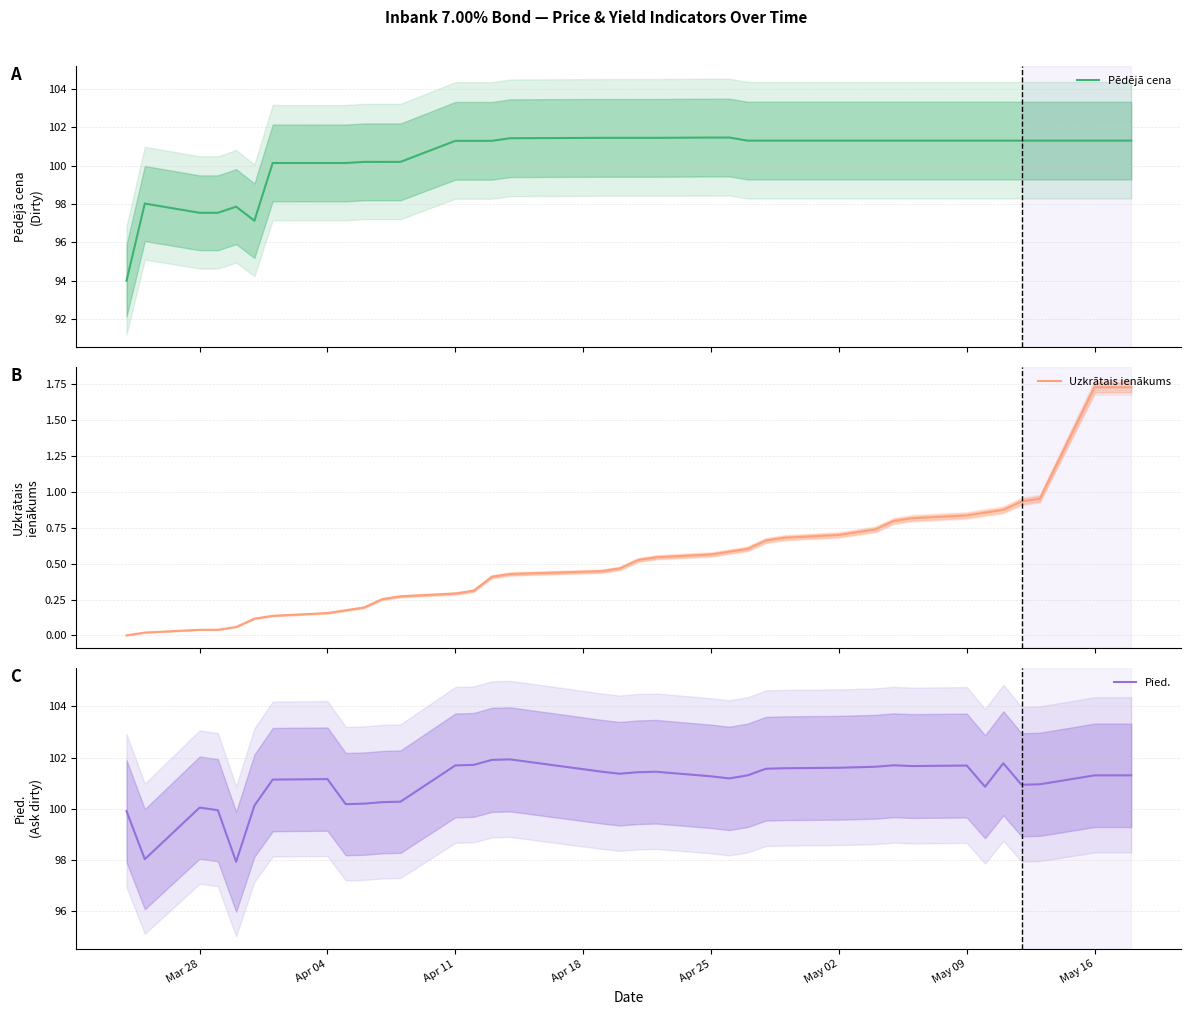

What is the greatest value displayed?

101.9